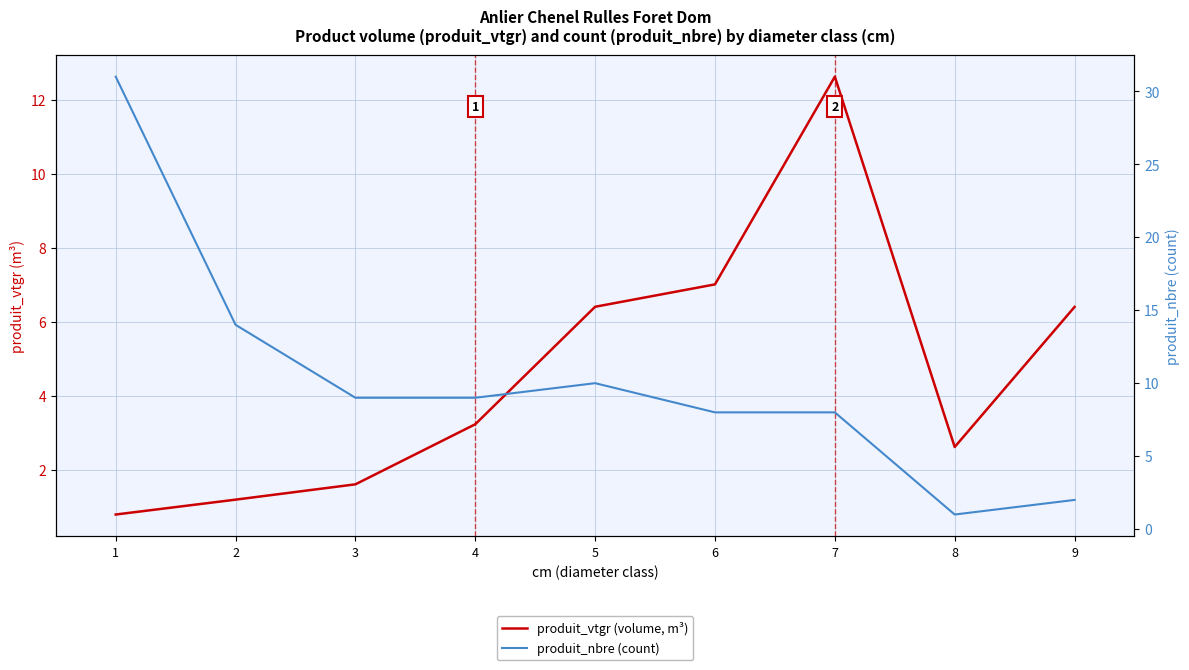

Which series changed the most between 2 and 5?

produit_vtgr (volume, m³)